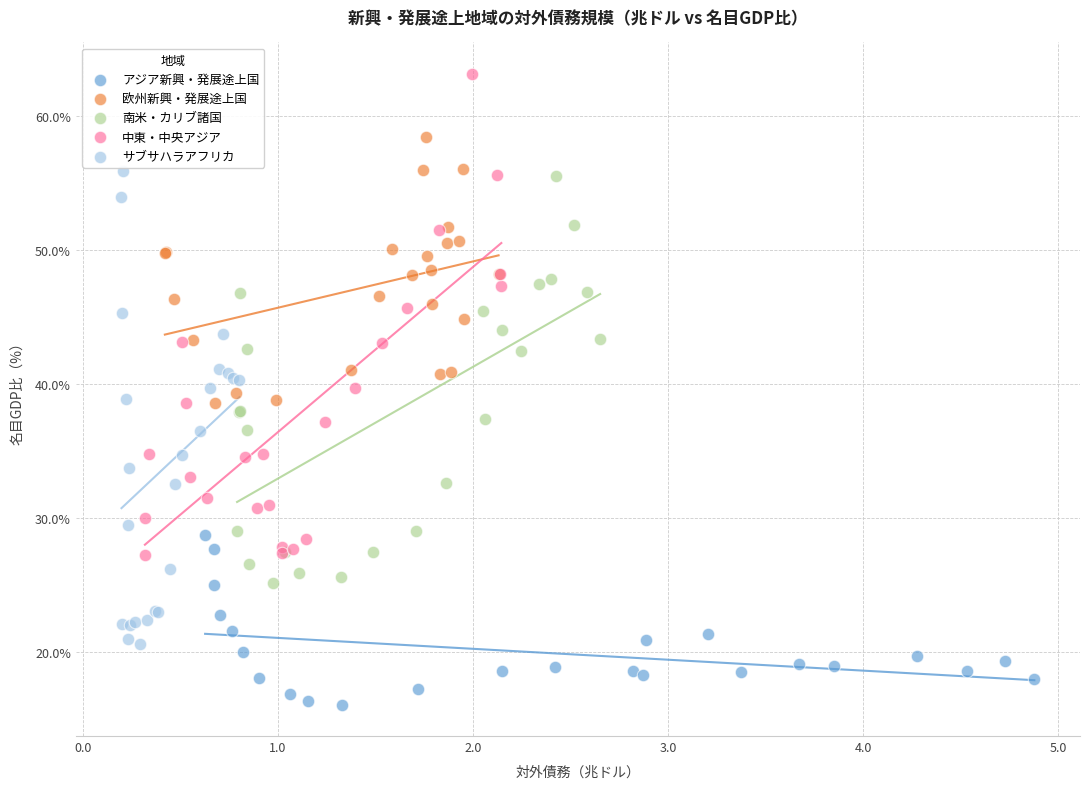

Which series contains the highest Y value?

中東・中央アジア